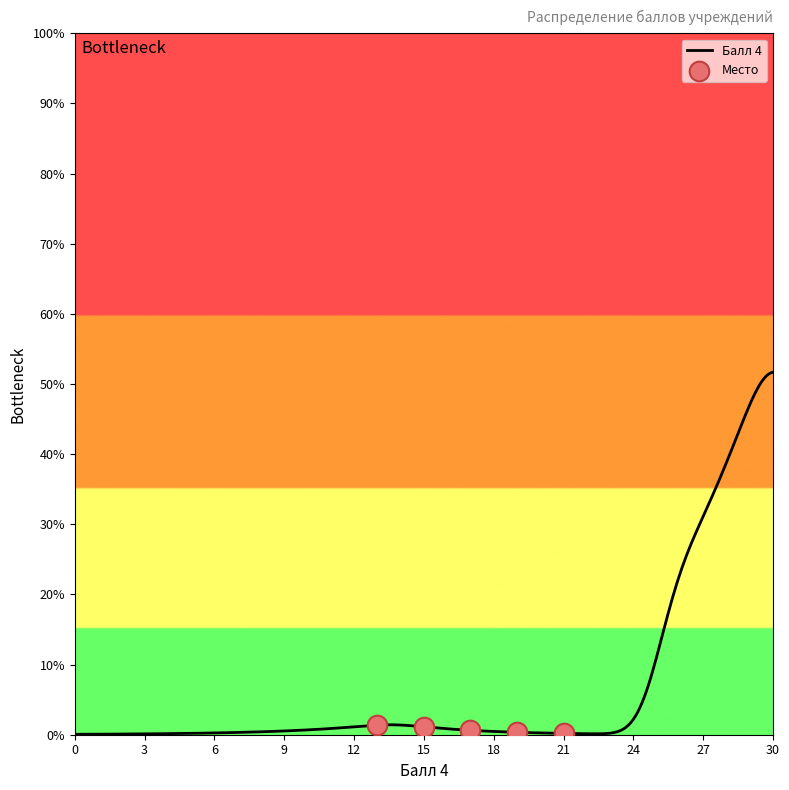

Which series has the largest total across all categories?

Балл 4